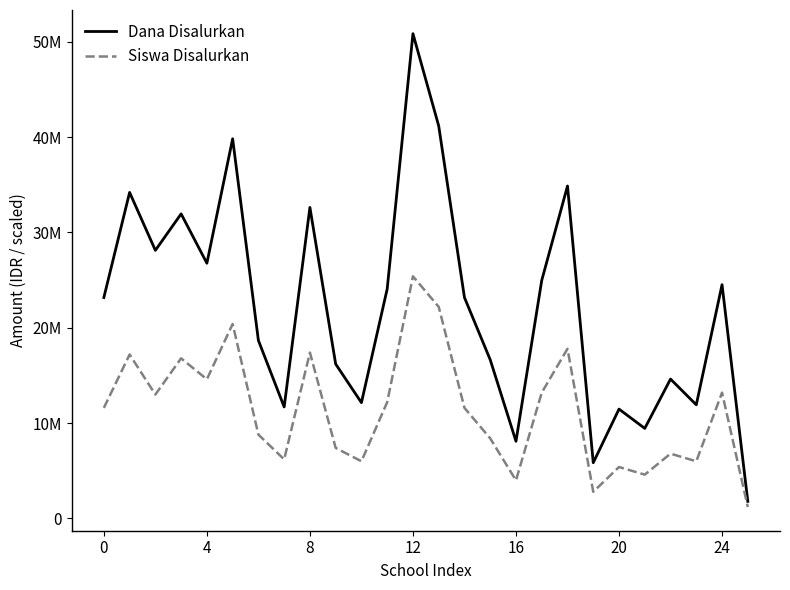

Rank the series by their maximum value, from highest to lowest.

Dana Disalurkan, Siswa Disalurkan